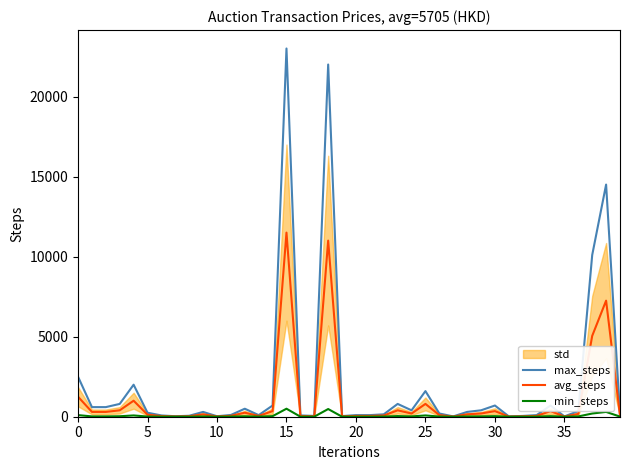

True or false: max_steps has a value of 4210 at 0.

False